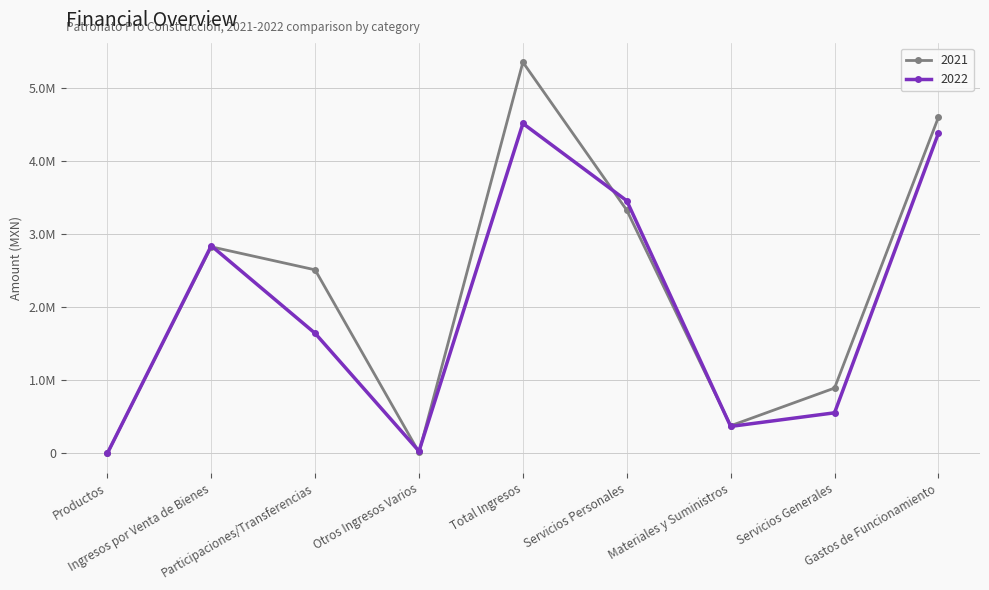

At which category is the sum across all series the highest?

Total Ingresos